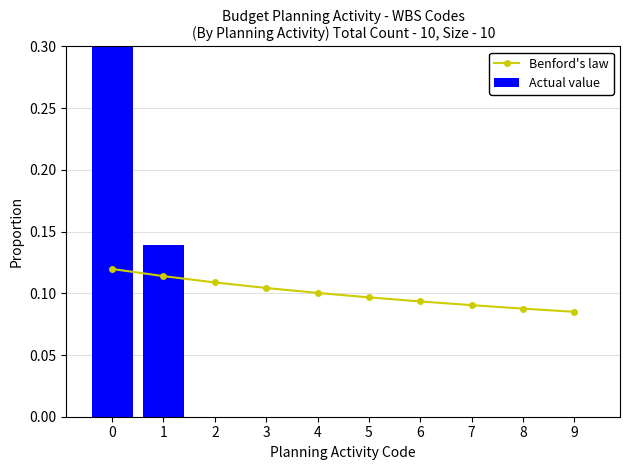

What is the value of the Actual value bar at the 1st from the left?

0.9